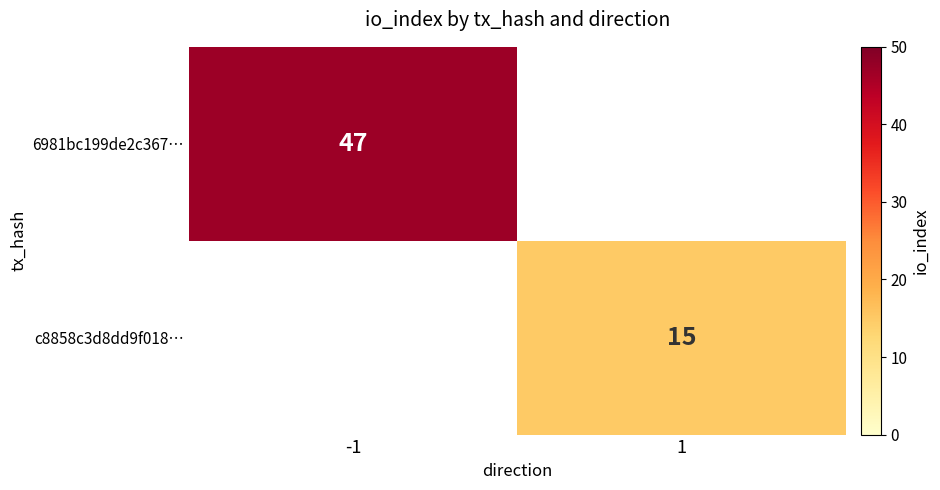

Is the value of c8858c3d8dd9f018… at 1 greater than the value of 6981bc199de2c367… at -1?

No